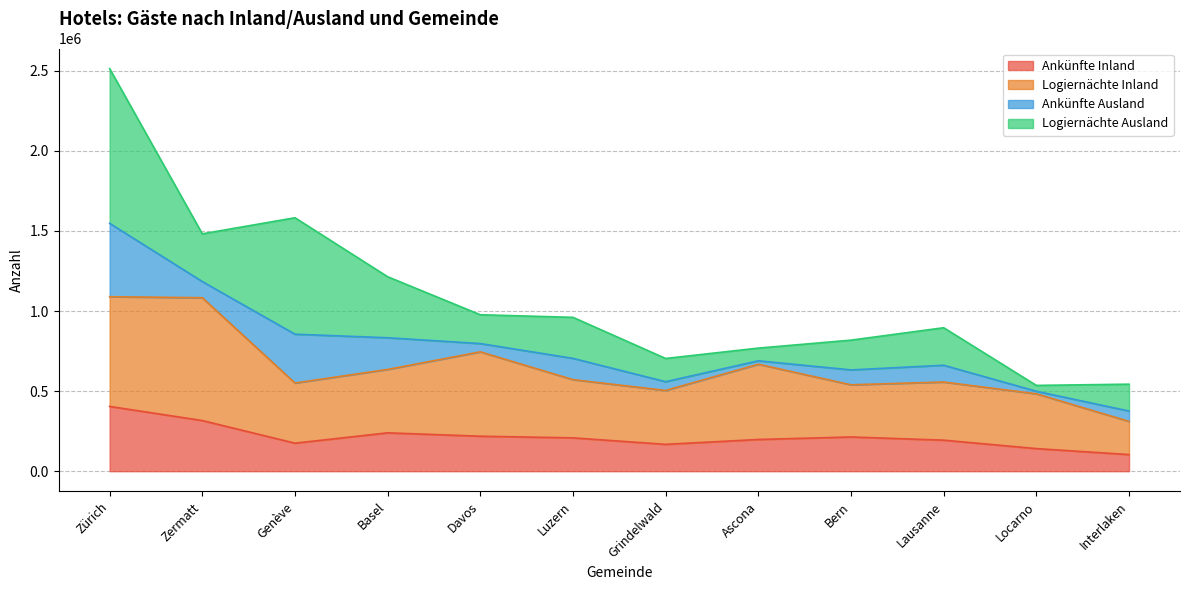

At which category is the sum across all series the highest?

Zürich